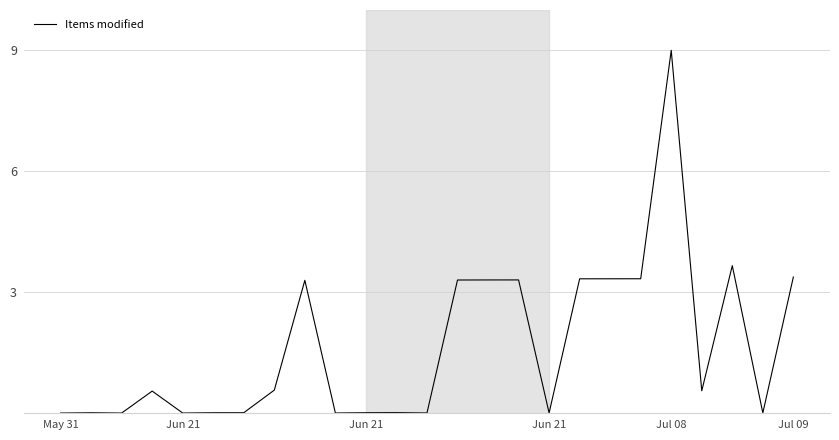

What is the greatest value displayed?

9.0